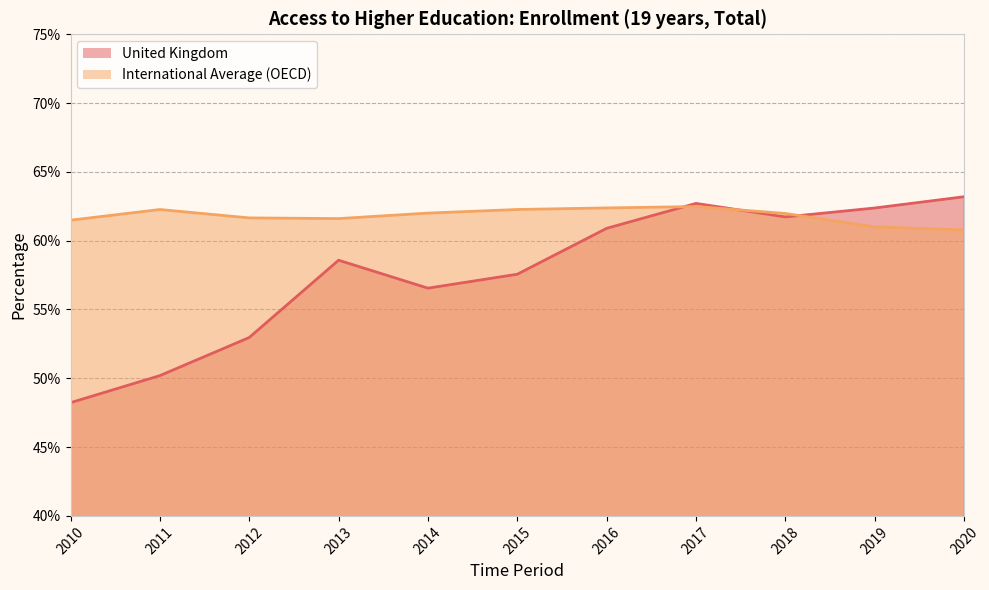

How many lines are shown in the chart?

2